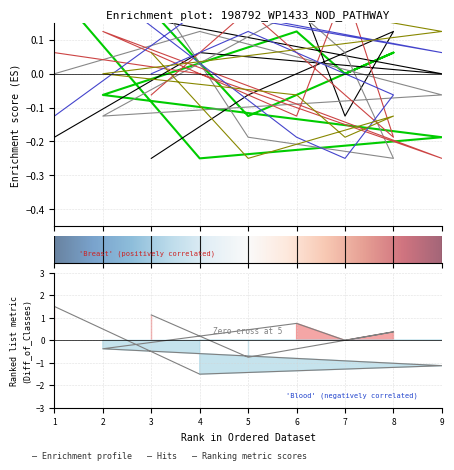

What is the greatest value displayed?

0.2